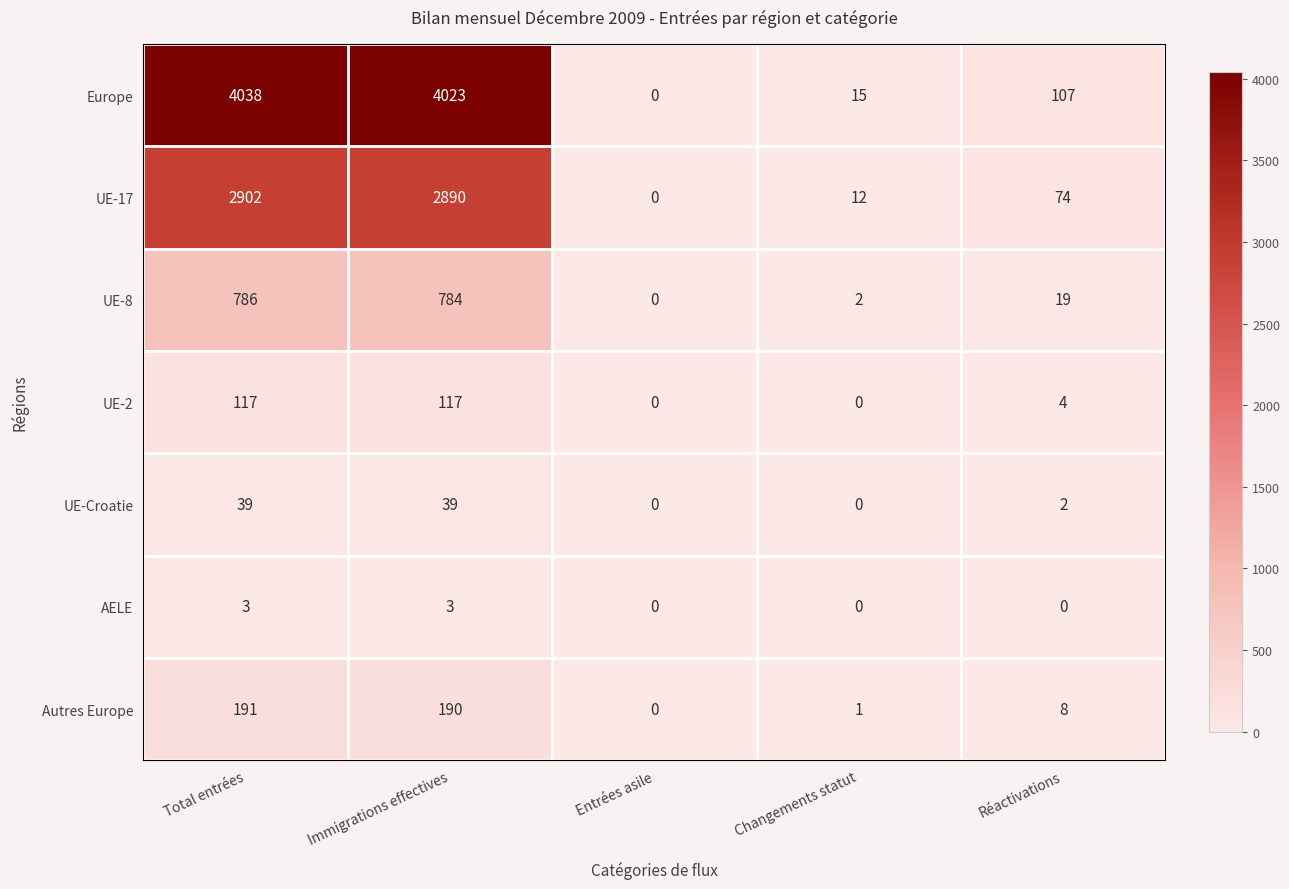

List the labels in order of Autres Europe value, largest first.

Total entrées, Immigrations effectives, Réactivations, Changements statut, Entrées asile